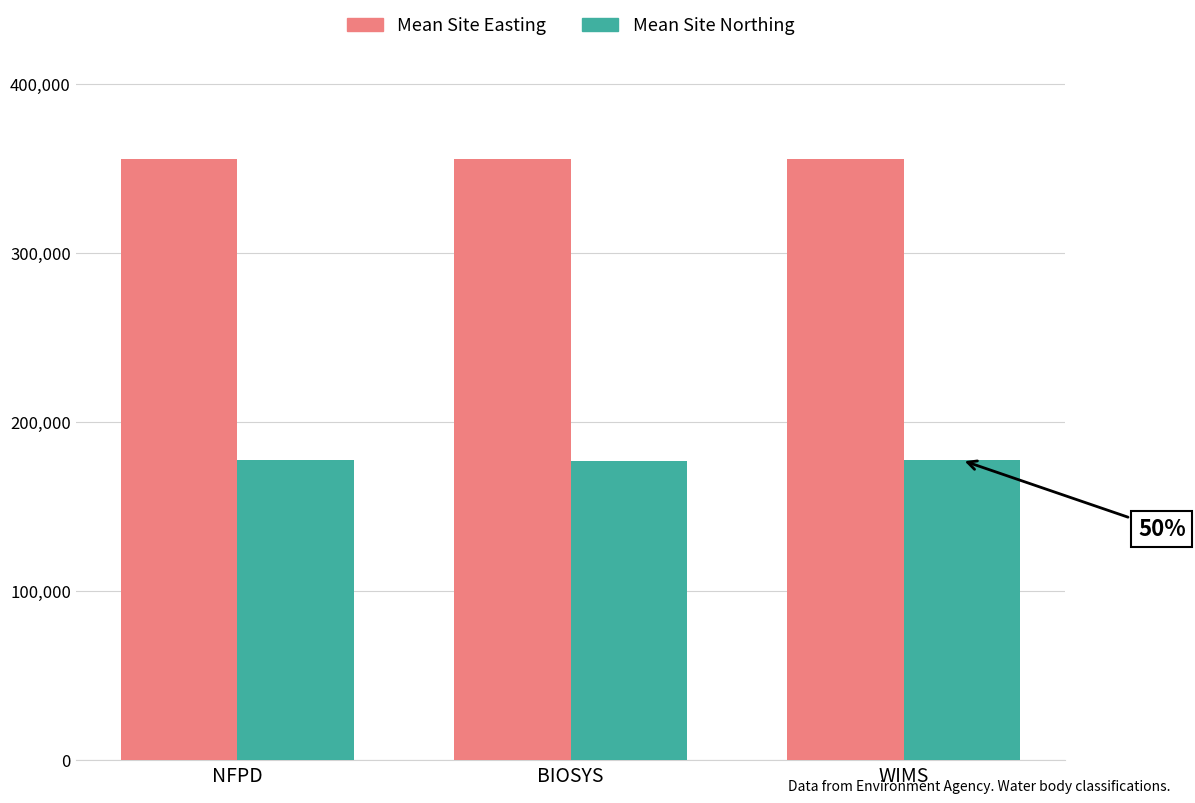

What is the maximum value for Mean Site Northing?

177711